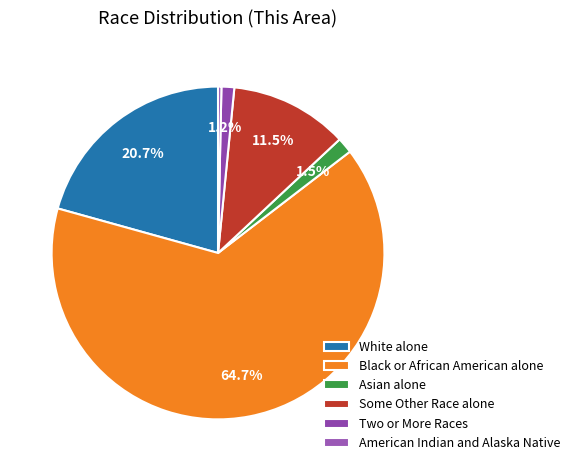

How many slices are in this pie chart?

6